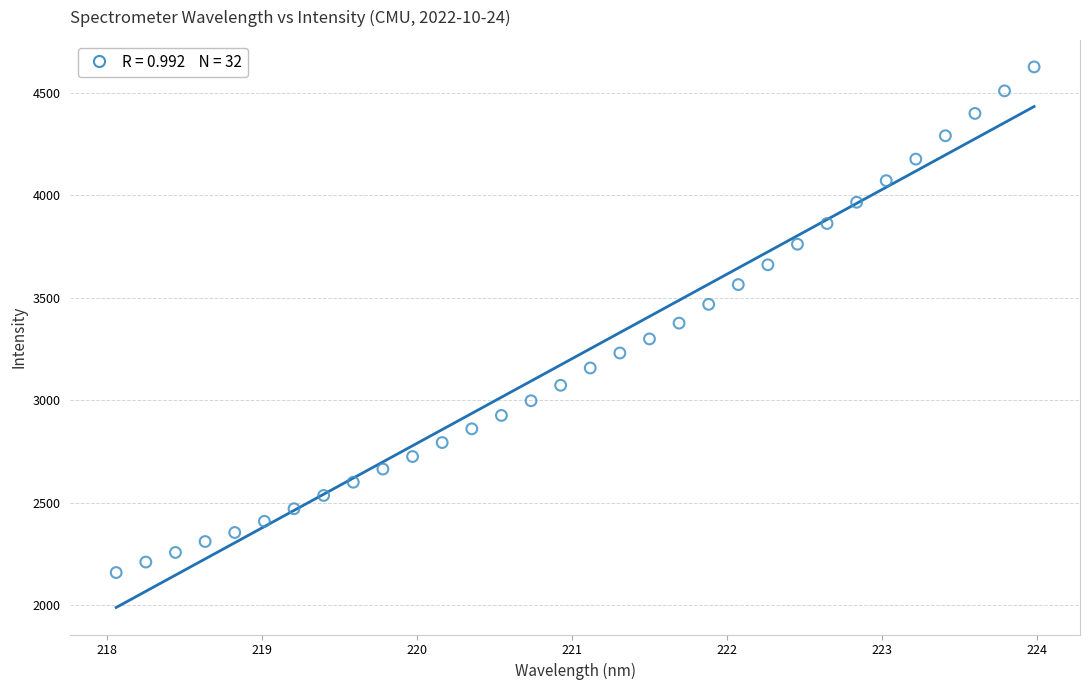

What is the range of Y values (max minus min)?

2466.8